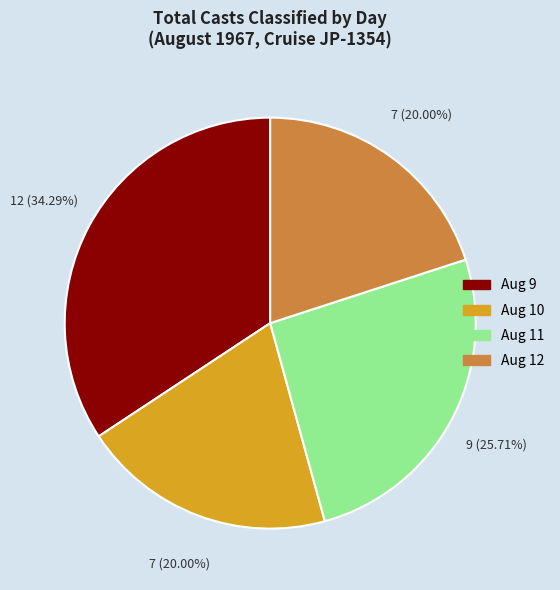

Combined, do Aug 11 and Aug 10 account for over 50%?

No